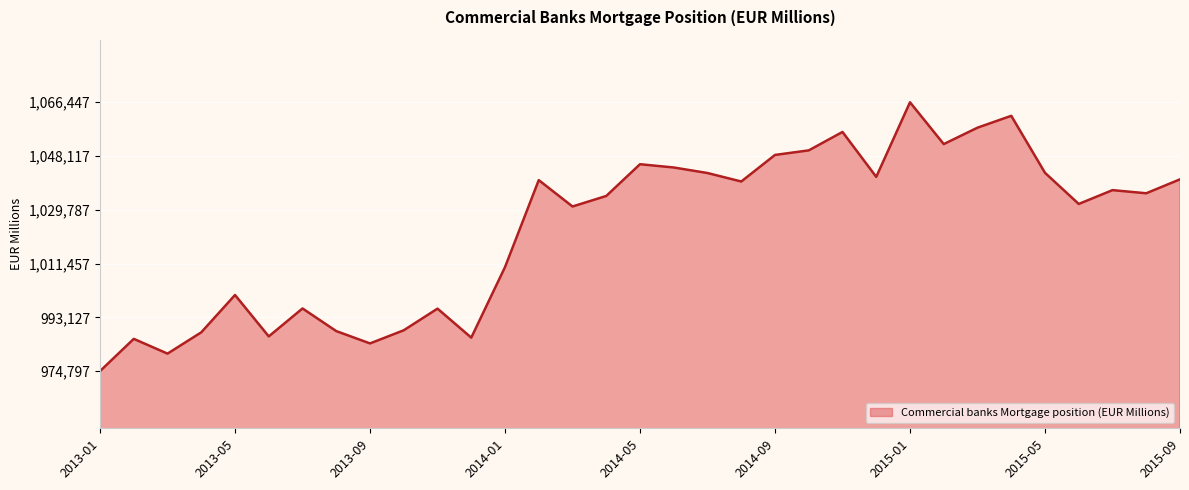

What is the difference between the maximum and minimum values?

91650